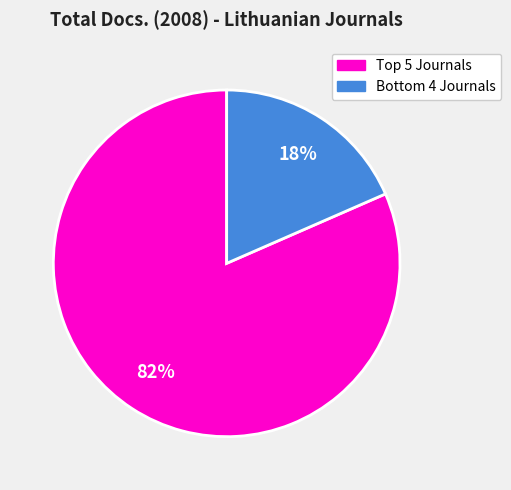

Is there any slice that represents more than half of the pie?

Yes